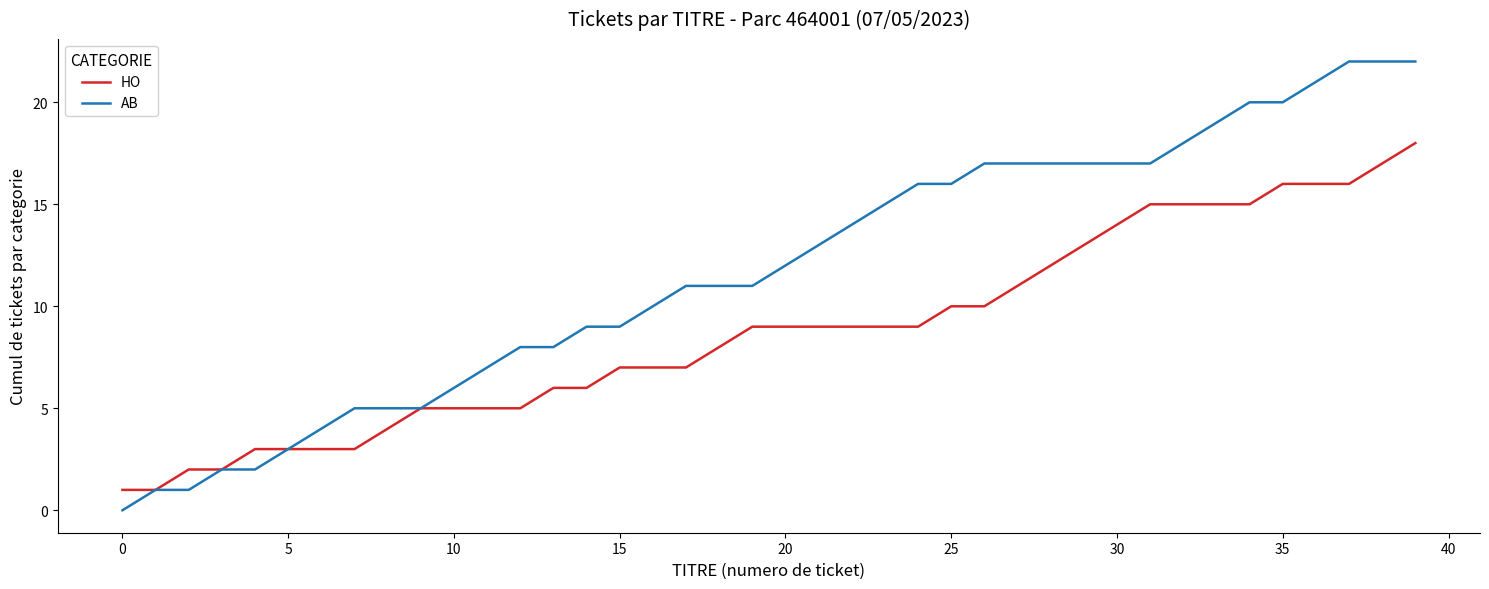

Which series has the largest total across all categories?

AB